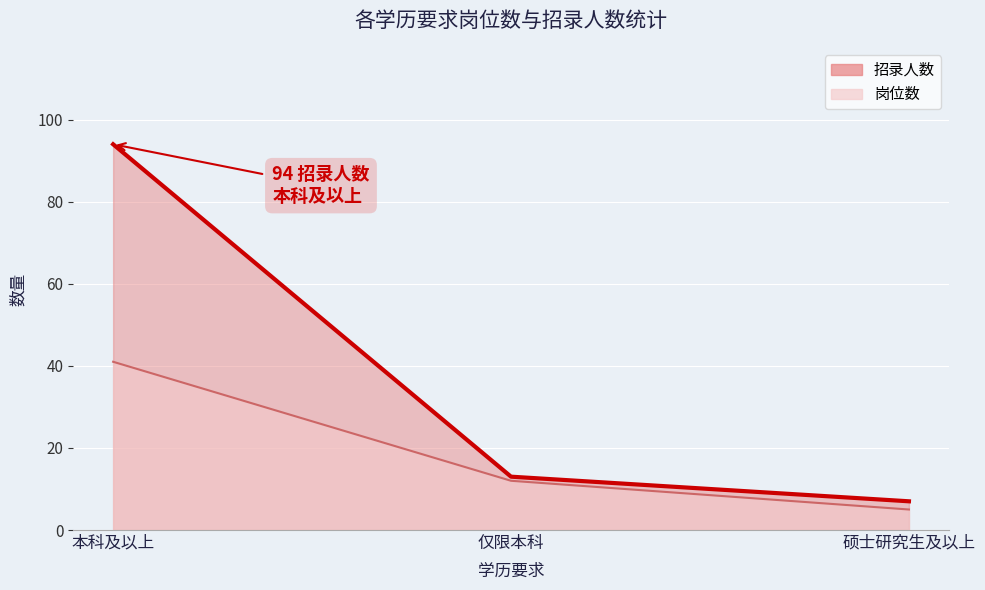

What is the average value of the 岗位数 series?

19